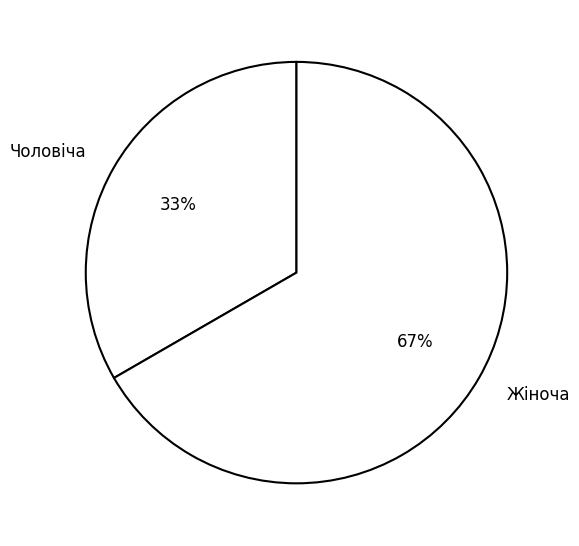

Is it true that Жіноча is 73% of the pie?

False